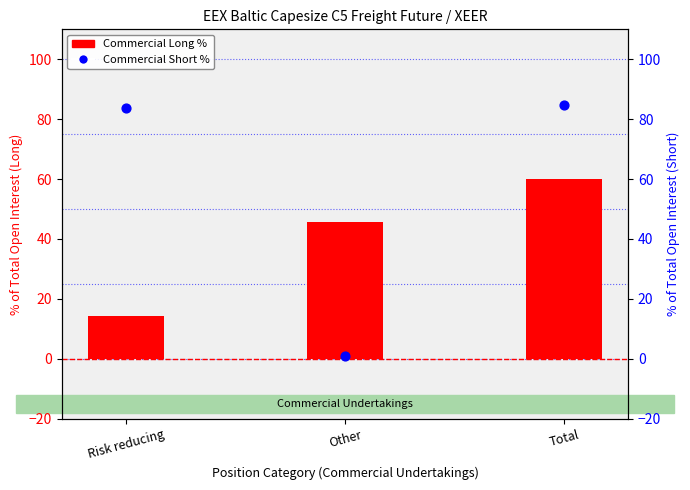

What are all the series names shown in the legend?

Commercial Long %, Commercial Short %